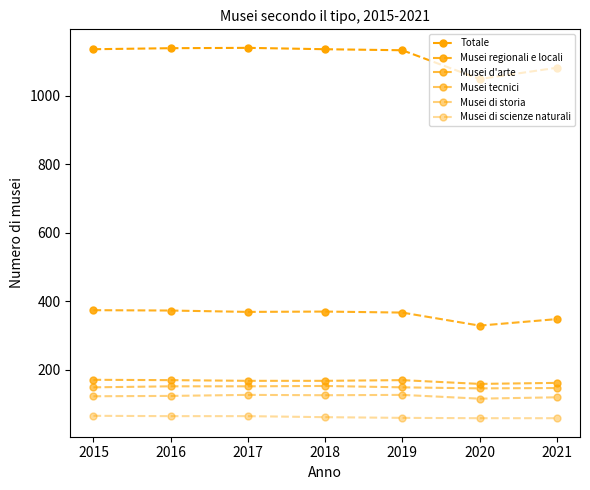

How many lines are shown in the chart?

6